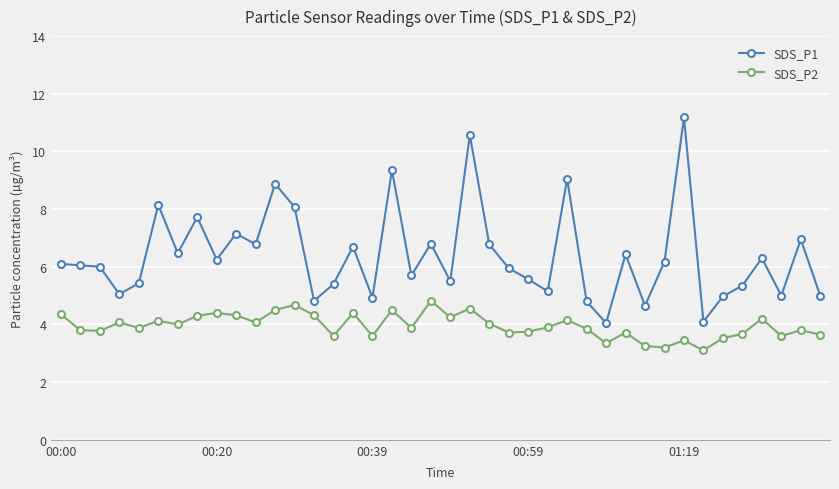

True or false: SDS_P1 and SDS_P2 intersect in this chart.

False